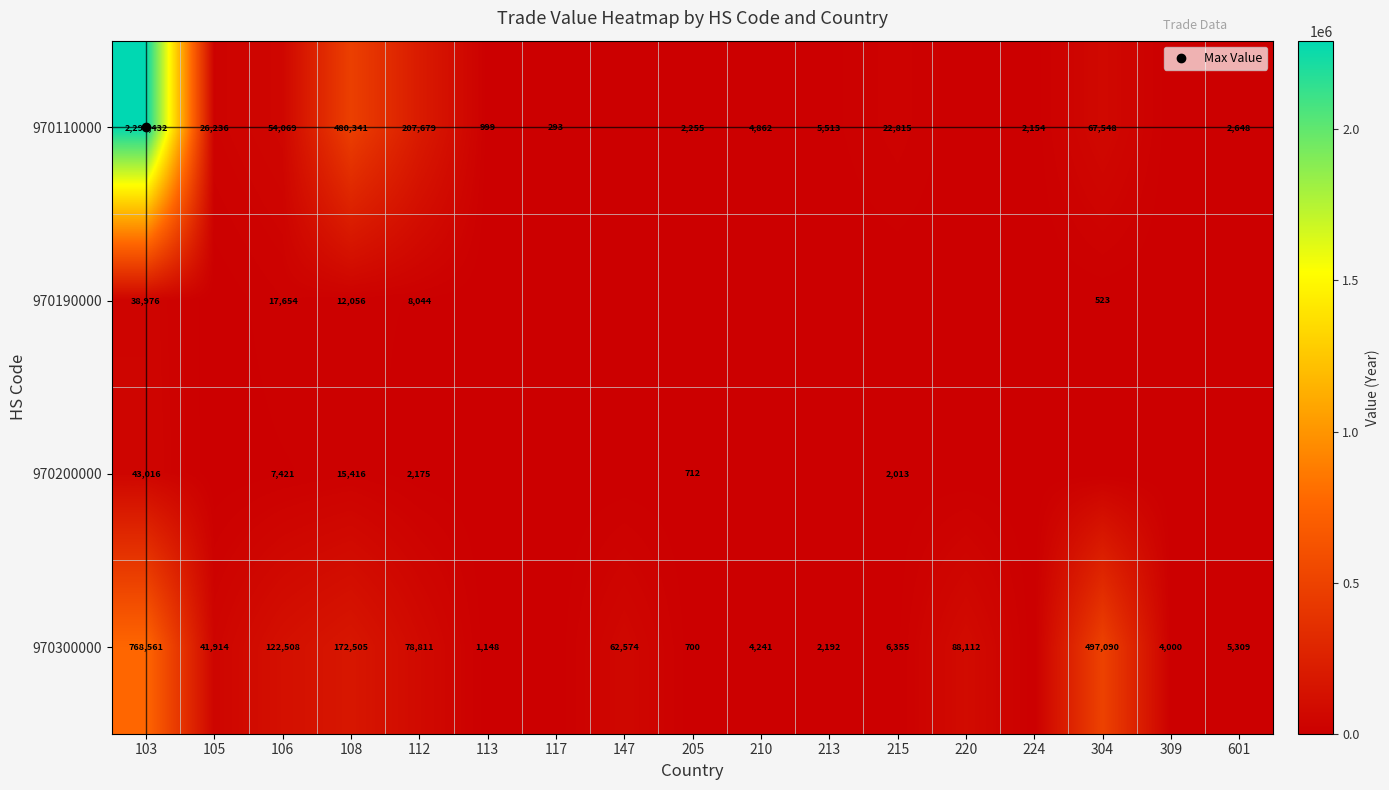

At how many categories does at least one series exceed 96608?

5